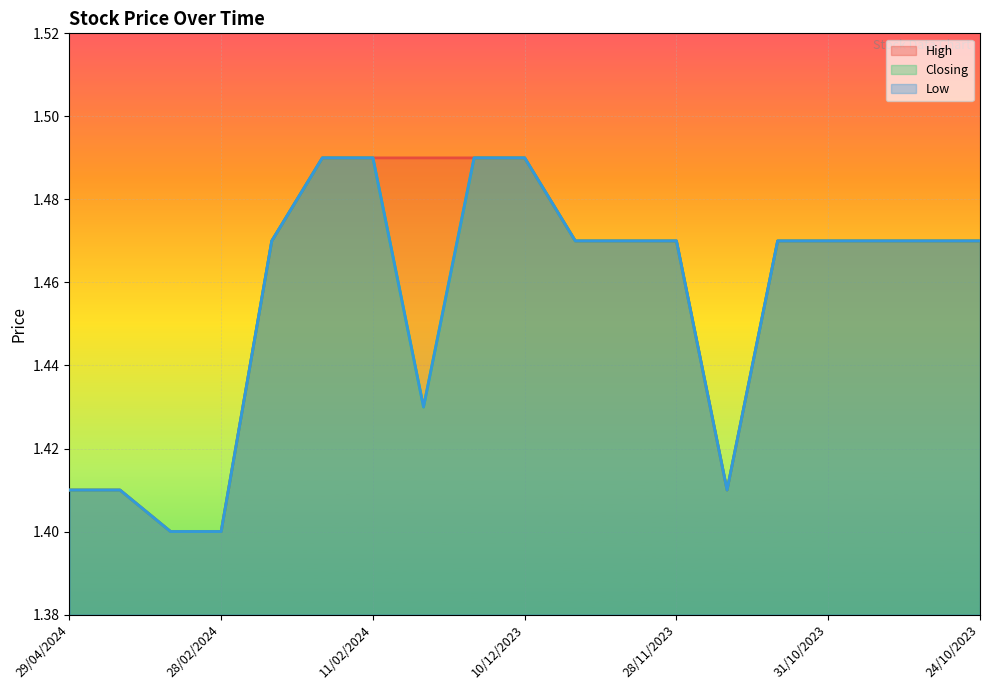

Reading left to right, what are all the values shown in this chart?

High: 29/04/2024=1.4	18/03/2024=1.4	29/02/2024=1.4	28/02/2024=1.4	25/02/2024=1.5	15/02/2024=1.5	11/02/2024=1.5	13/12/2023=1.5	12/12/2023=1.5	10/12/2023=1.5	05/12/2023=1.5	04/12/2023=1.5	28/11/2023=1.5	06/11/2023=1.4	01/11/2023=1.5	31/10/2023=1.5	29/10/2023=1.5	25/10/2023=1.5	24/10/2023=1.5
Closing: 29/04/2024=1.4	18/03/2024=1.4	29/02/2024=1.4	28/02/2024=1.4	25/02/2024=1.5	15/02/2024=1.5	11/02/2024=1.5	13/12/2023=1.4	12/12/2023=1.5	10/12/2023=1.5	05/12/2023=1.5	04/12/2023=1.5	28/11/2023=1.5	06/11/2023=1.4	01/11/2023=1.5	31/10/2023=1.5	29/10/2023=1.5	25/10/2023=1.5	24/10/2023=1.5
Low: 29/04/2024=1.4	18/03/2024=1.4	29/02/2024=1.4	28/02/2024=1.4	25/02/2024=1.5	15/02/2024=1.5	11/02/2024=1.5	13/12/2023=1.4	12/12/2023=1.5	10/12/2023=1.5	05/12/2023=1.5	04/12/2023=1.5	28/11/2023=1.5	06/11/2023=1.4	01/11/2023=1.5	31/10/2023=1.5	29/10/2023=1.5	25/10/2023=1.5	24/10/2023=1.5